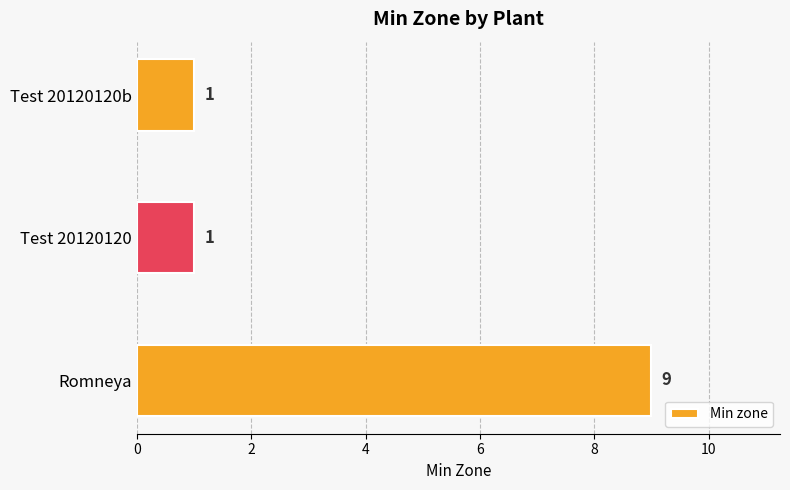

At which category does the chart reach its peak across all series?

Romneya